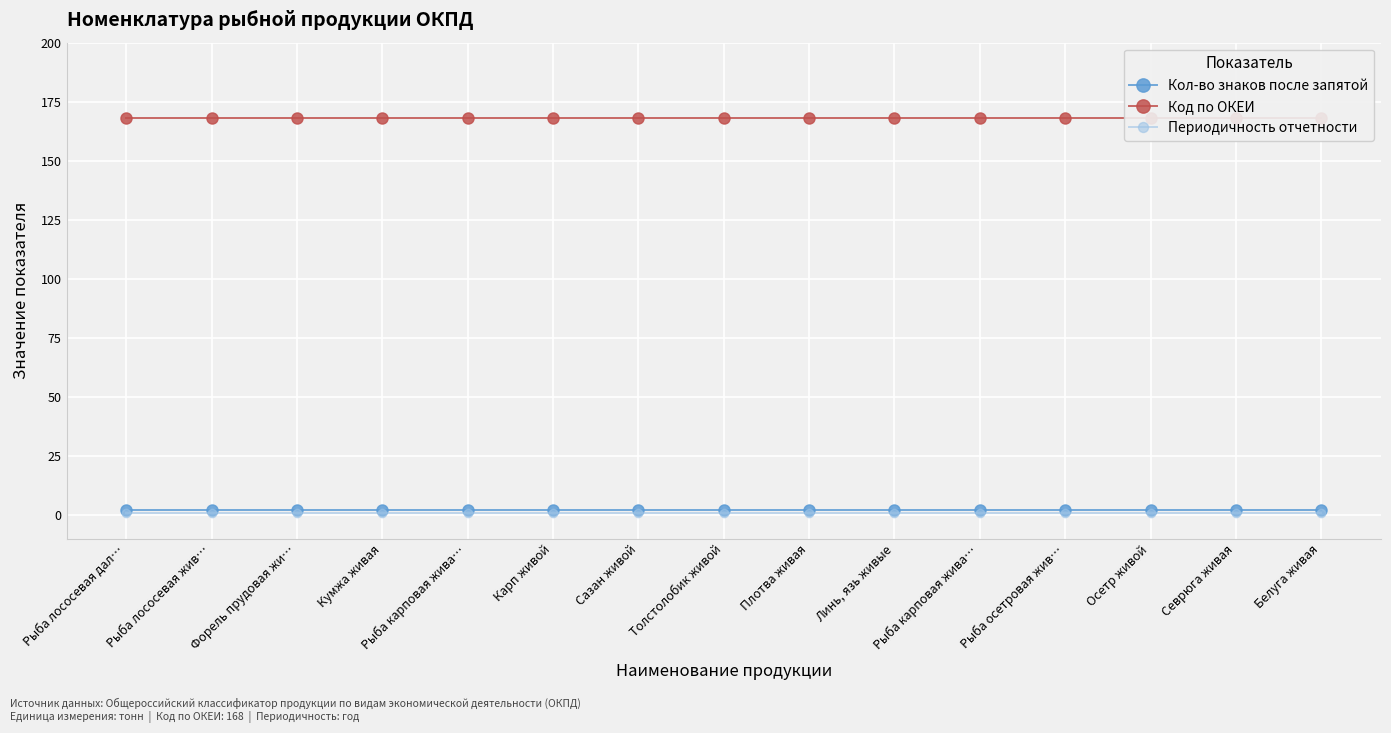

Which series has the largest range (max minus min)?

Кол-во знаков после запятой